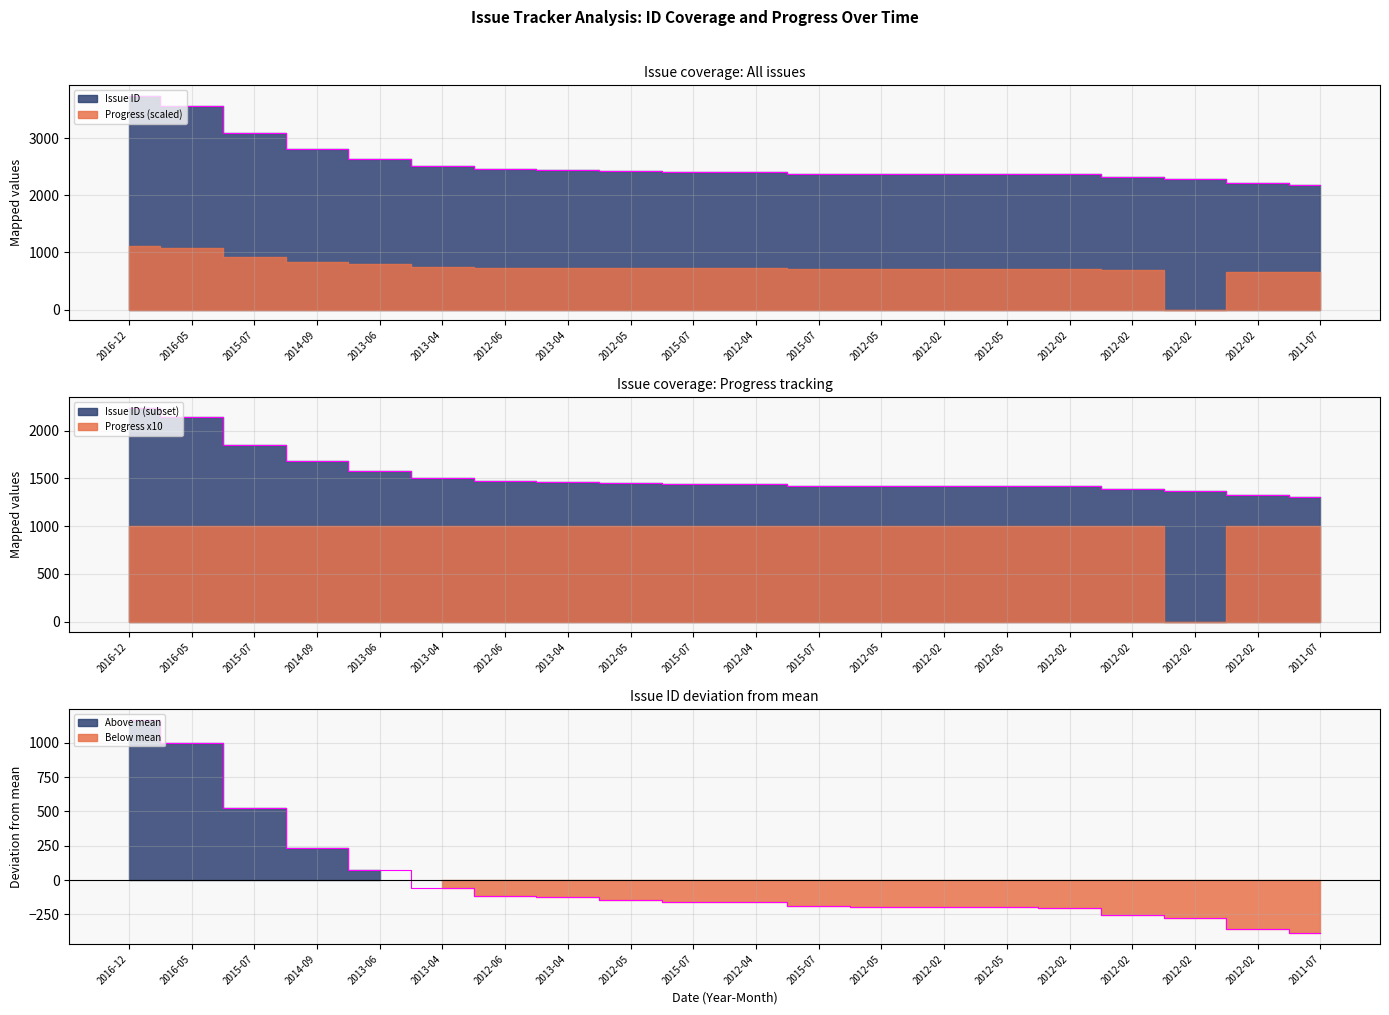

Between 2013-06 and 2011-07, which is larger?

2013-06